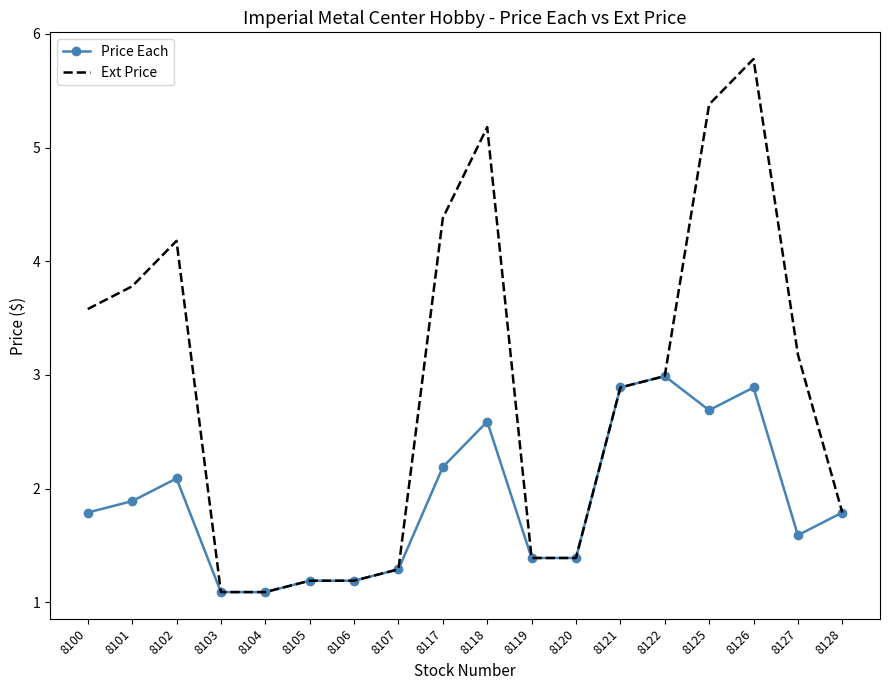

What is the difference between the maximum and minimum values in the Ext Price series?

4.7